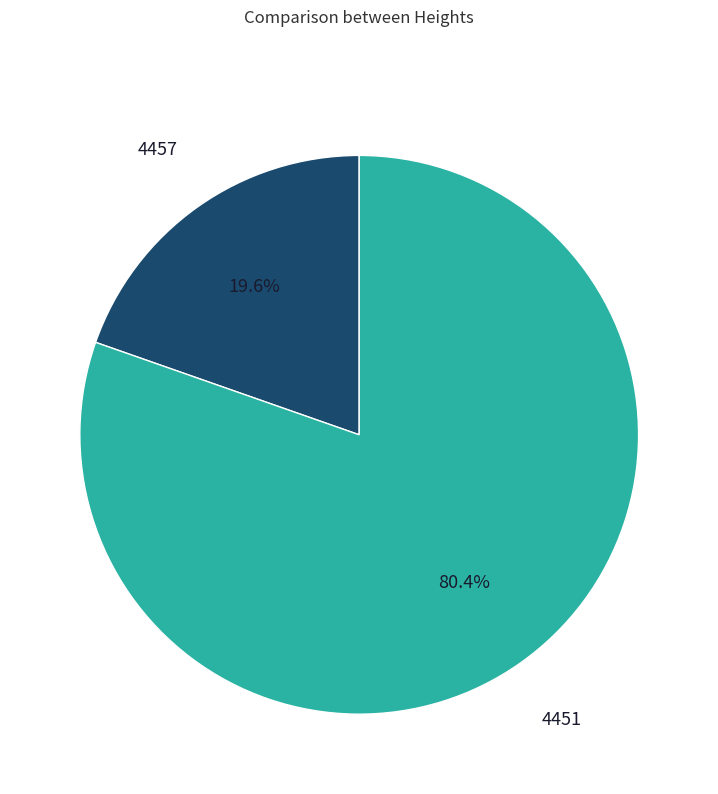

Which category has the smallest portion of the pie?

4457